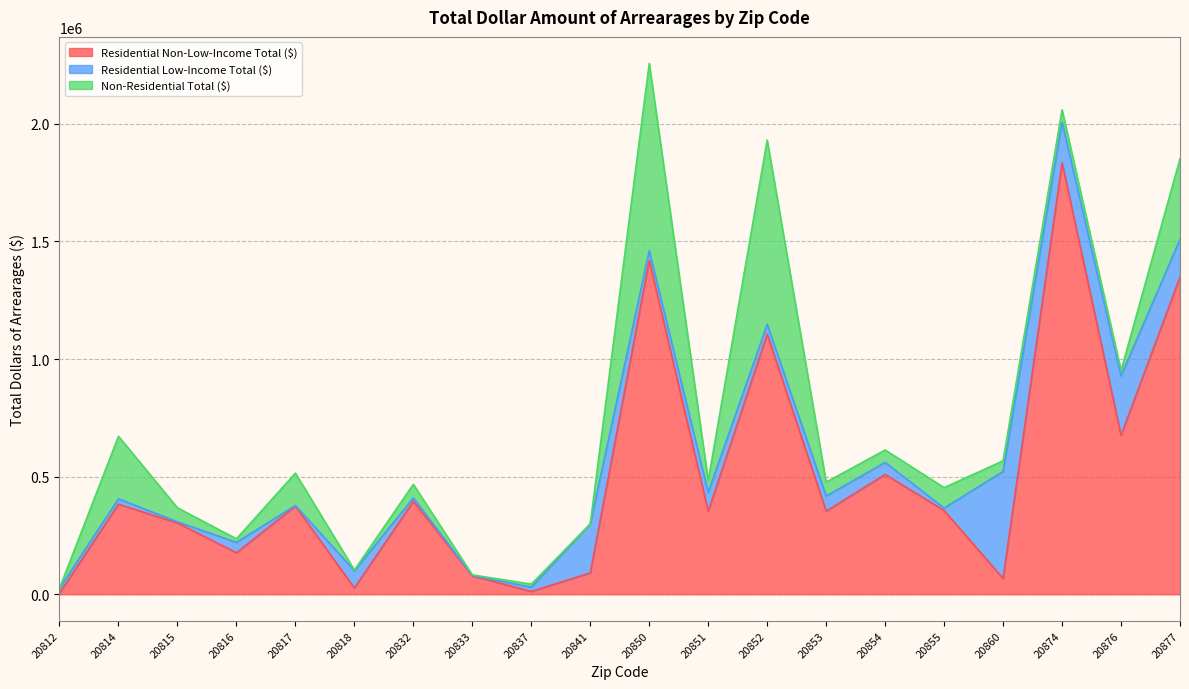

Between 20855 and 20833, which is larger?

20855